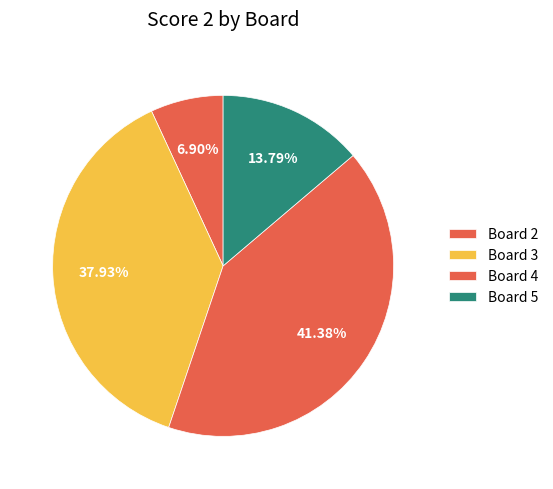

To the nearest percent, what portion does Board 2 represent?

7%